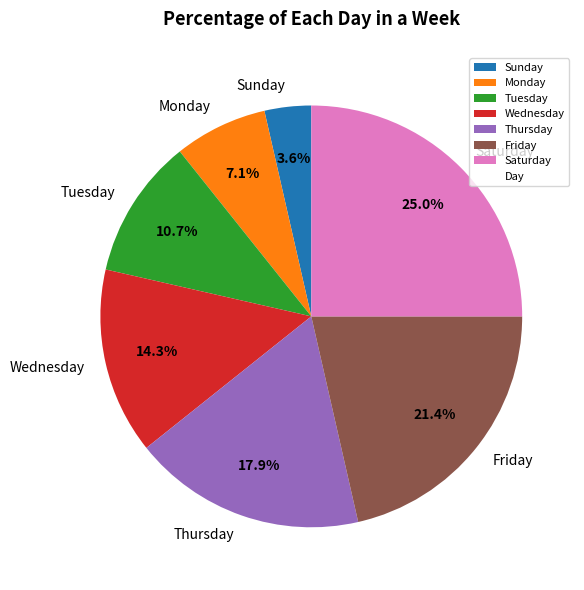

Which has a higher value, Friday or Tuesday?

Friday